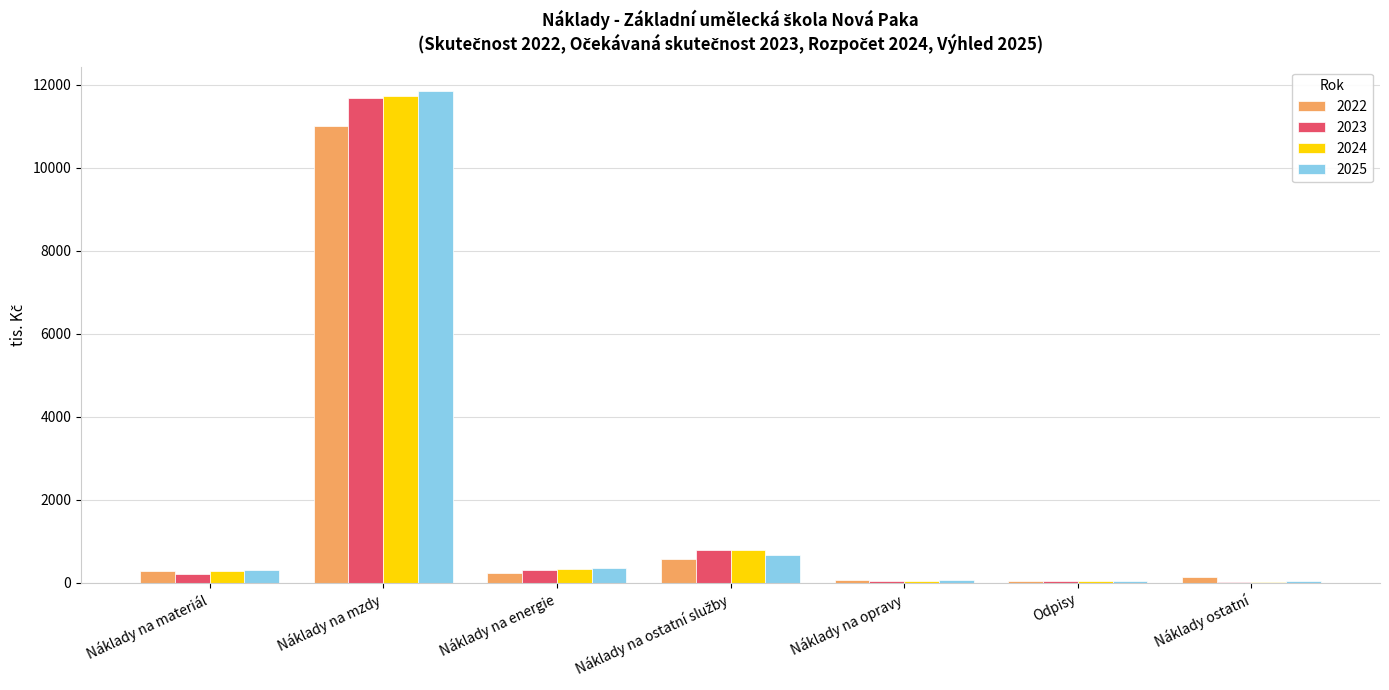

What is the greatest value displayed?

11850.0